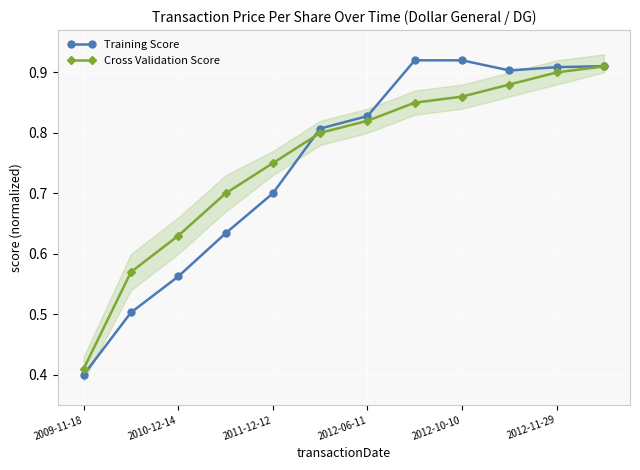

True or false: Training Score has more than 2 points higher than both neighbors.

False